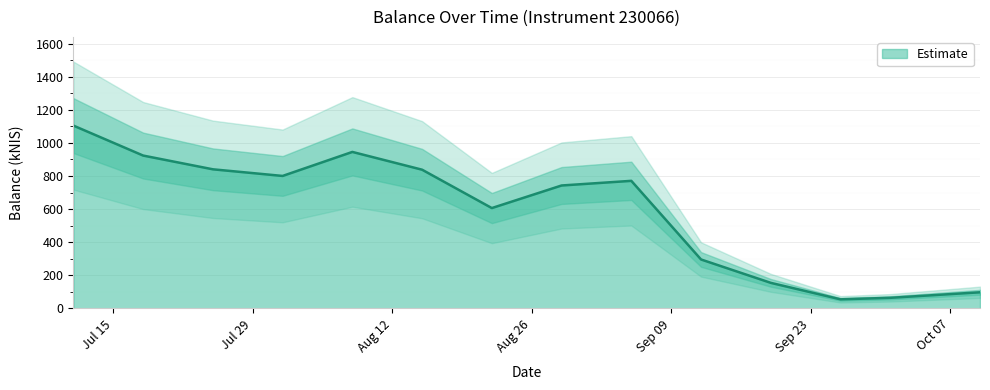

How many lines are shown in the chart?

1